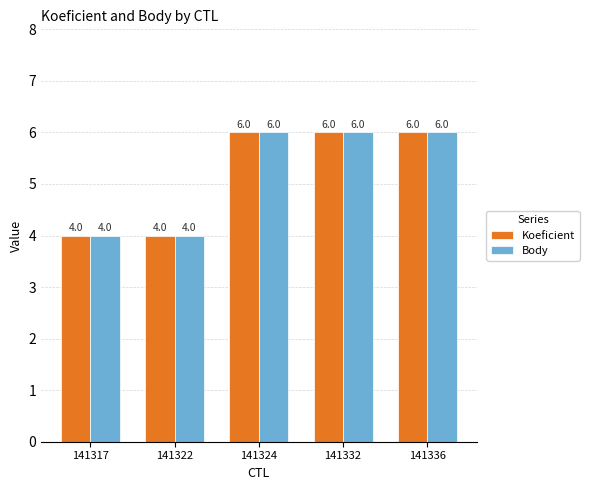

The Koeficient series shows 4 at 141317. True or false?

True